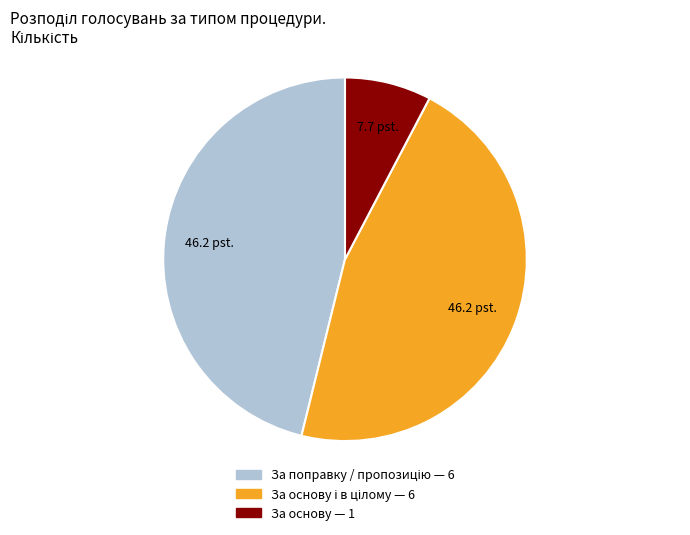

Does any single category account for the majority?

No